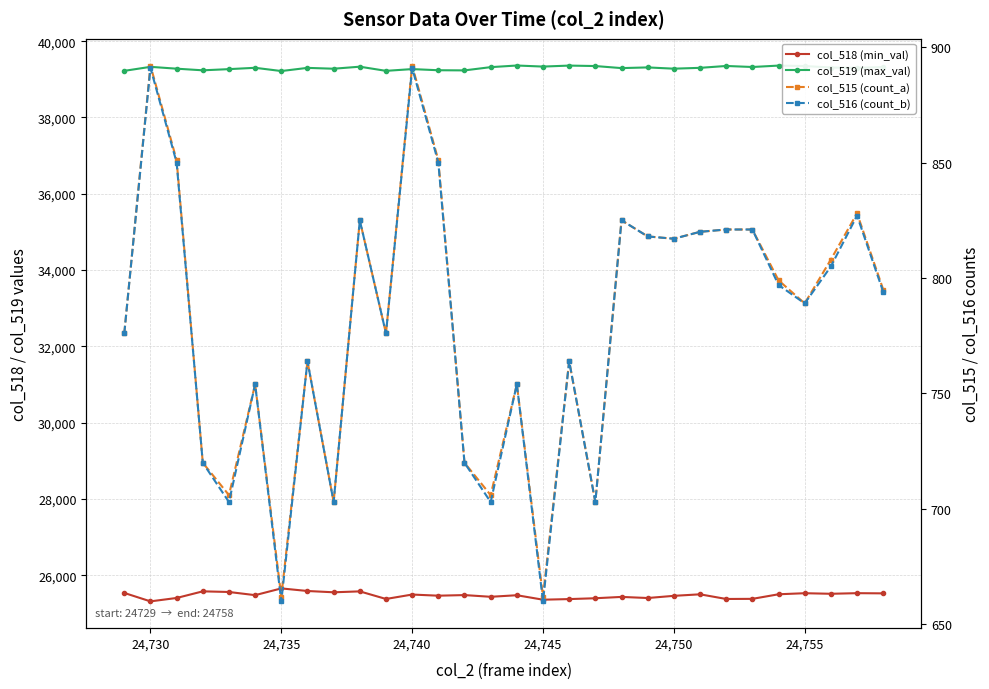

Which series has the largest range (max minus min)?

col_518 (min_val)